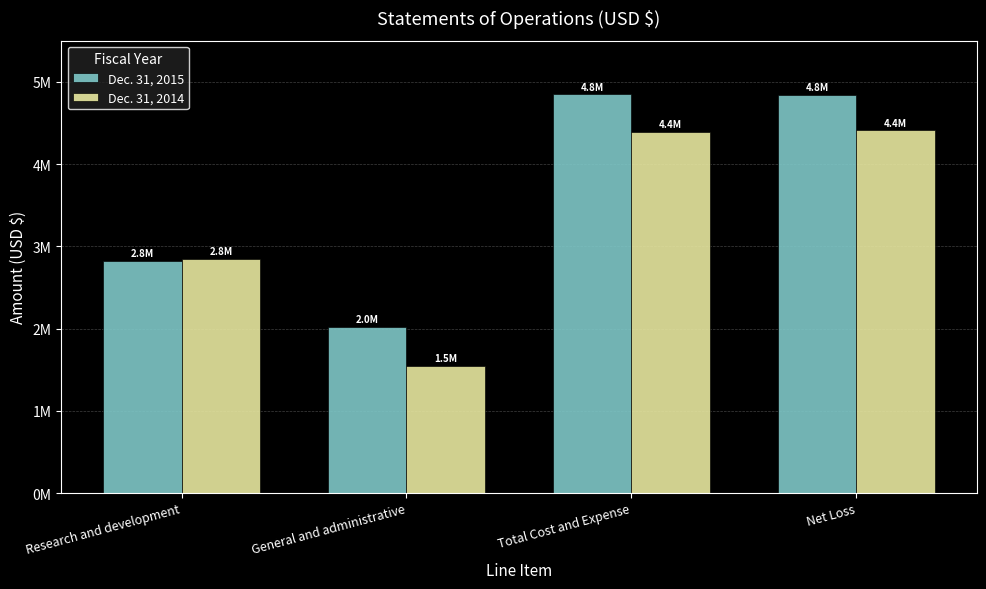

What is the label of the 2nd bar from the left?

General and administrative